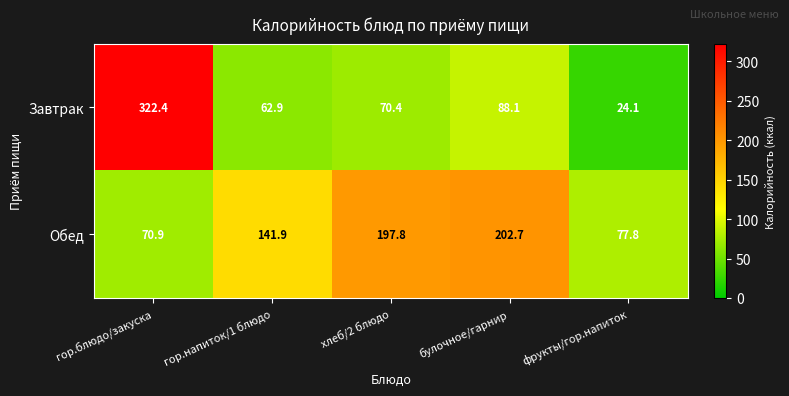

Is it true that Обед equals 336.1 at булочное/гарнир?

False